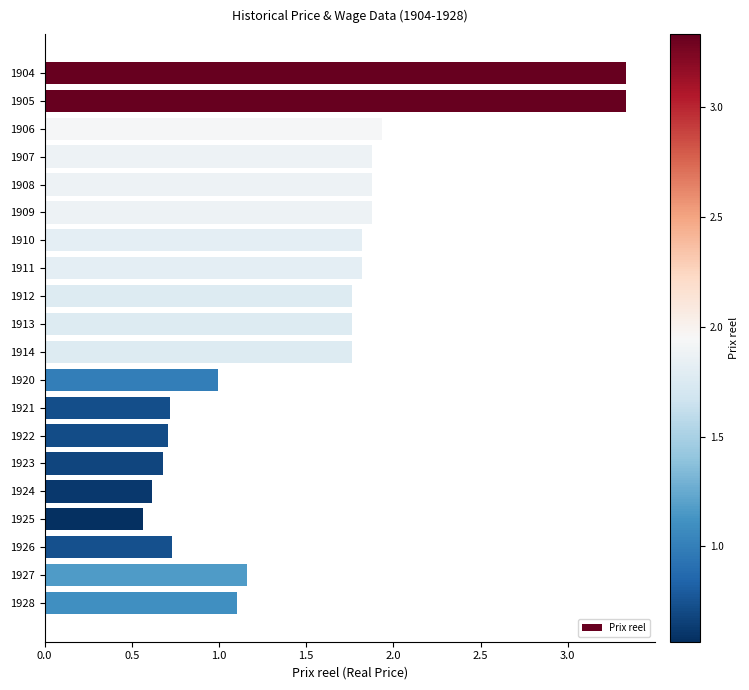

What is the change in value from 1914 to 1923?

-1.1